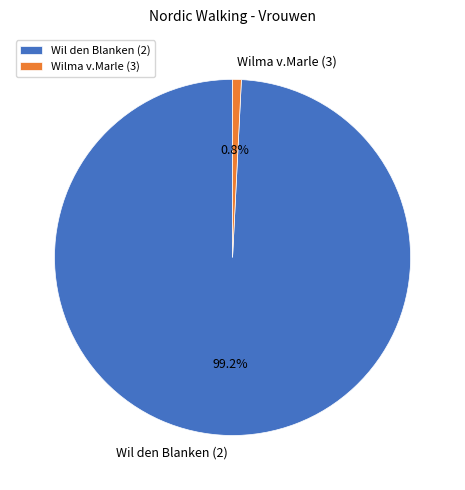

Which slice is the smallest?

Wilma v.Marle (3)